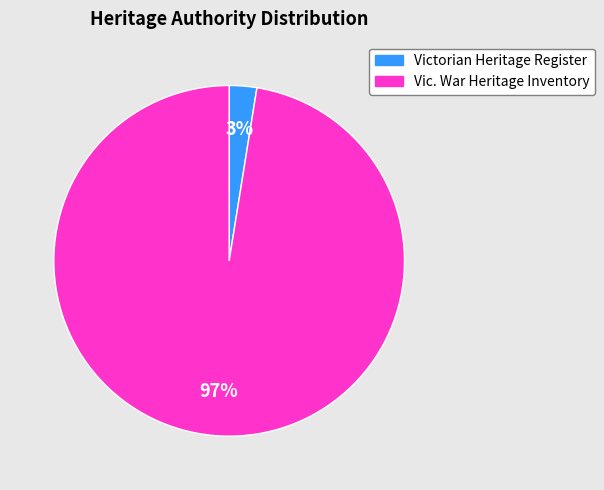

The Victorian Heritage Register slice represents 17% of the pie. True or false?

False